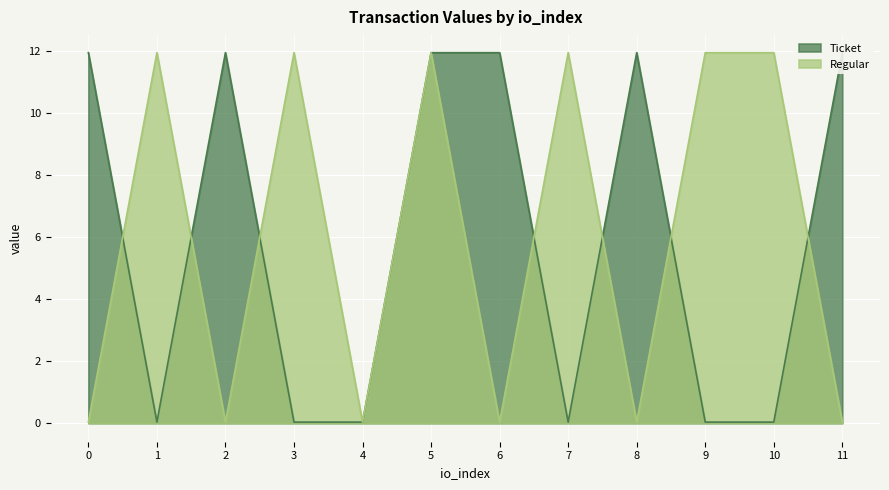

Rank the series at 9 from highest to lowest value.

Regular, Ticket